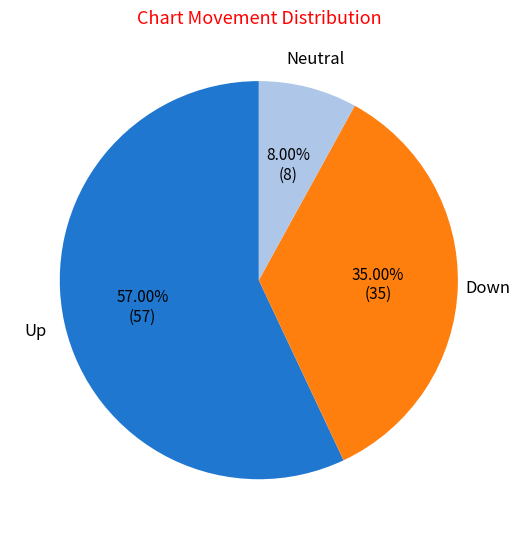

Between Down and Up, which is larger?

Up